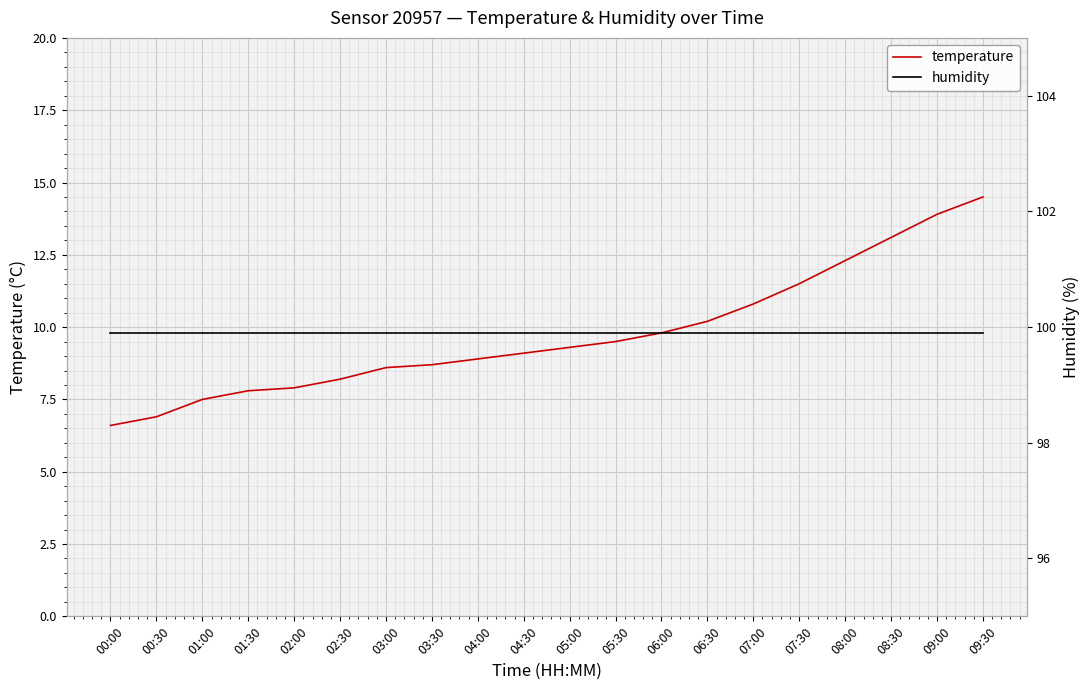

True or false: humidity has a value of 40.3 at 00:30.

False